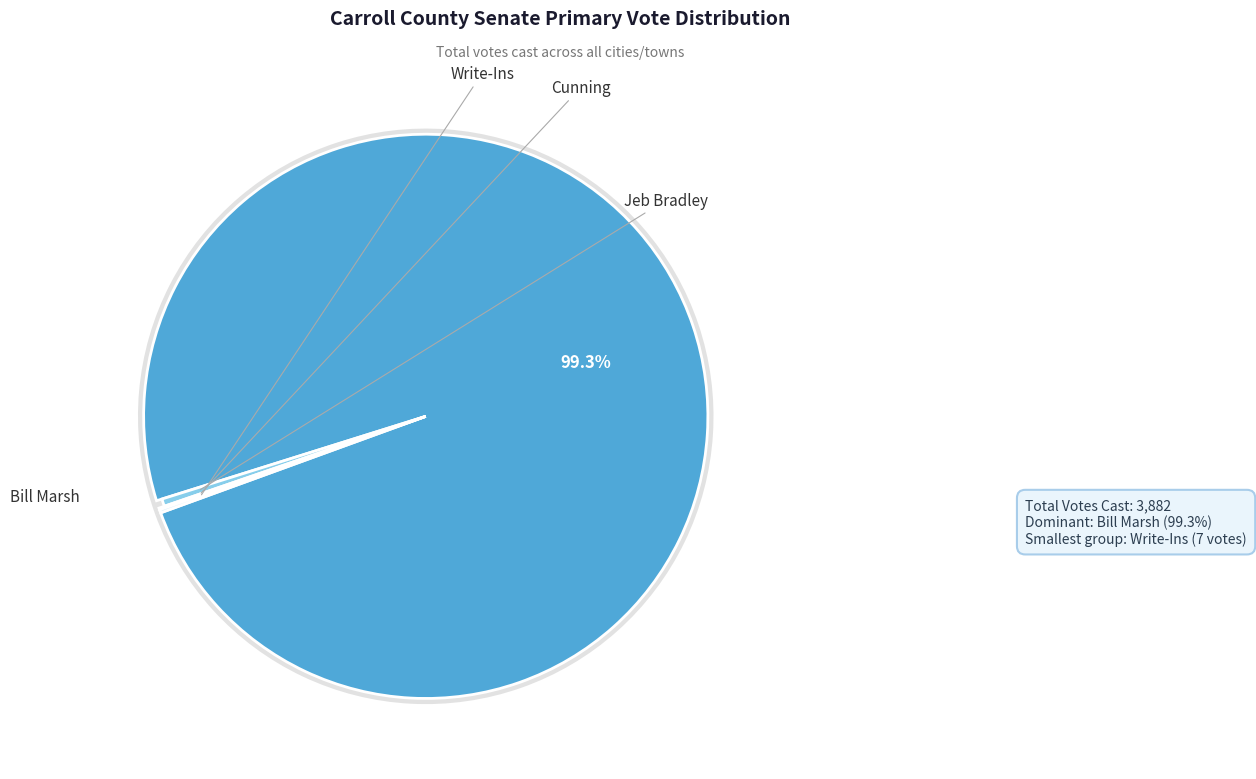

Count the number of slices in the pie.

4